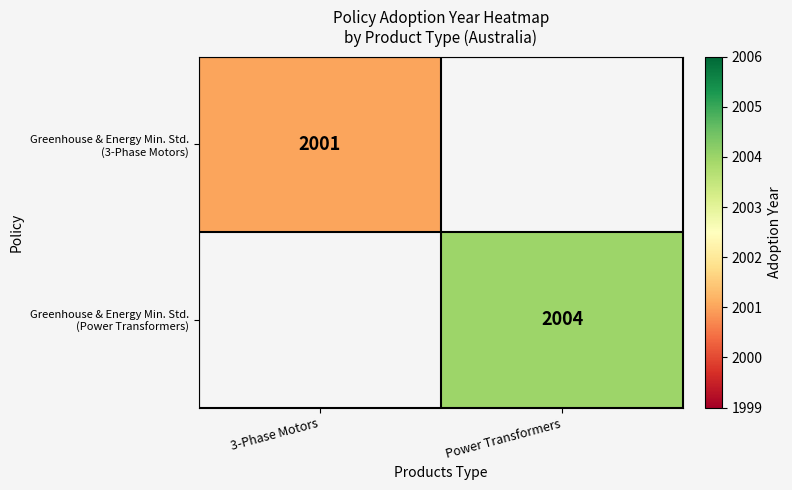

The Greenhouse & Energy Min. Std. (3-Phase Motors) series shows 2669.2 at 3-Phase Motors. True or false?

False